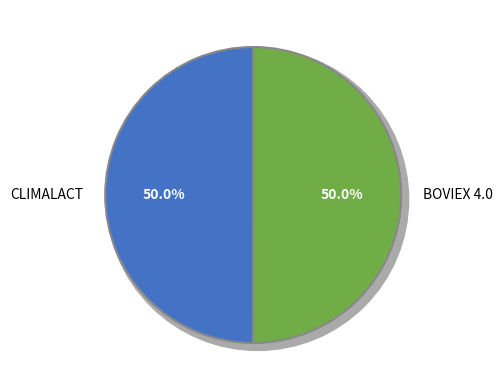

True or false: CLIMALACT accounts for 50% of the total.

True